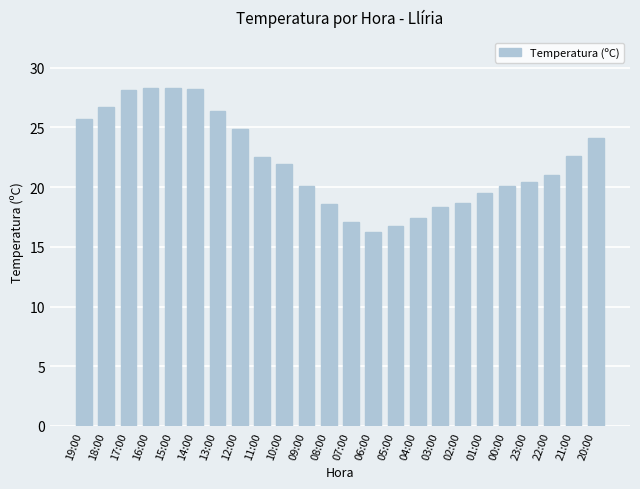

What value does the data have at 09:00?

20.1